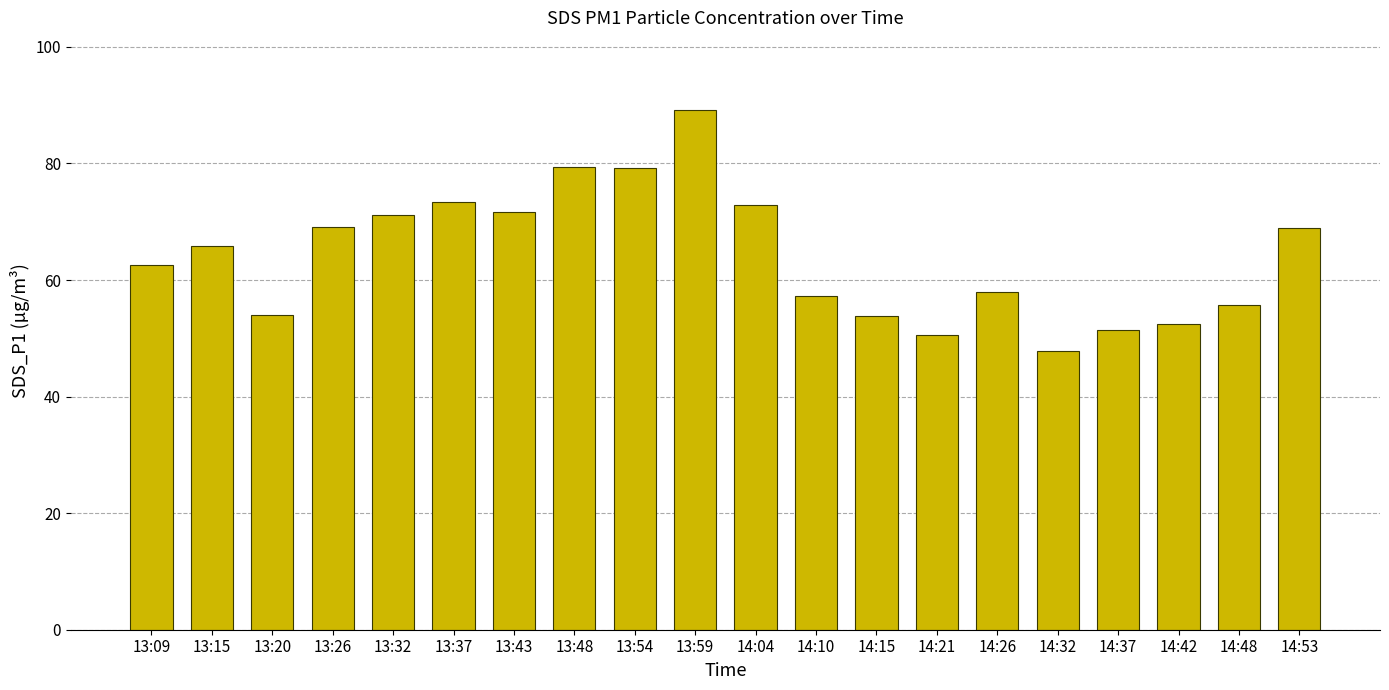

What is the approximate value at 14:21?

50.6